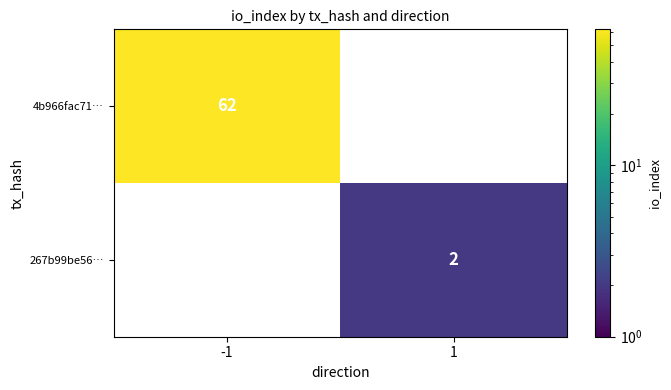

True or false: 4b966fac71… has a value of 62 at -1.

True